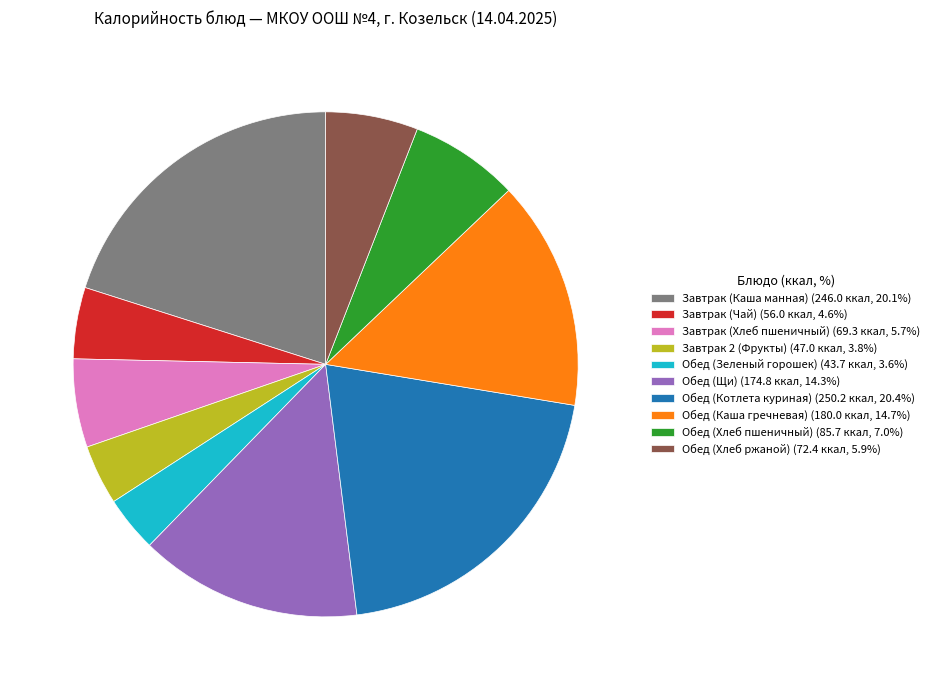

Do Обед (Котлета куриная) (250.2 ккал, 20.4%) and Завтрак (Каша манная) (246.0 ккал, 20.1%) together represent more than half of the pie?

No